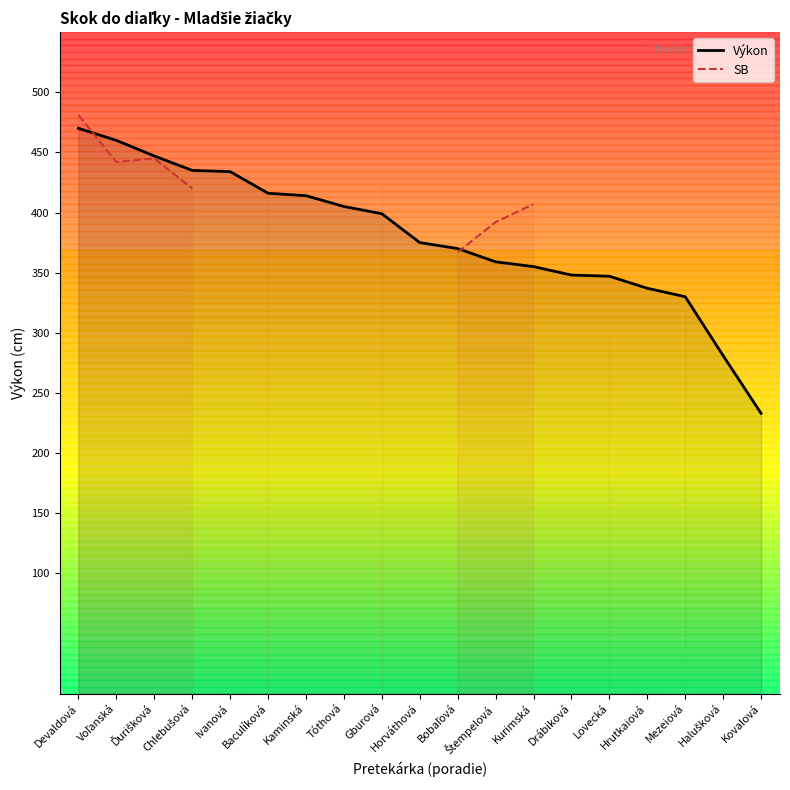

What is the lowest value of the Výkon series?

233